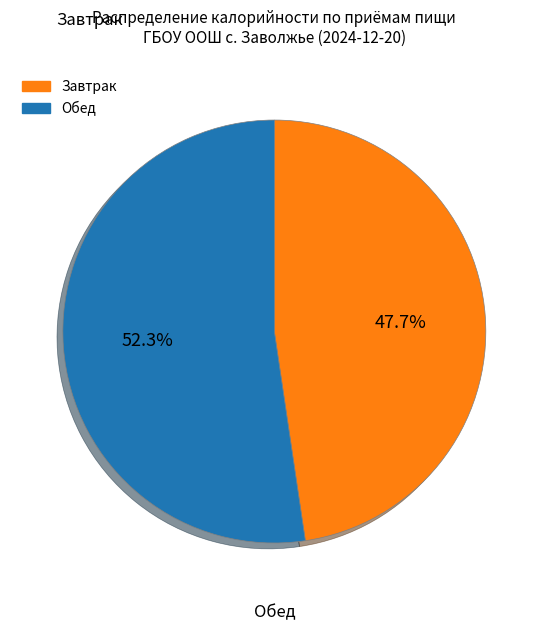

Does any single category account for the majority?

Yes